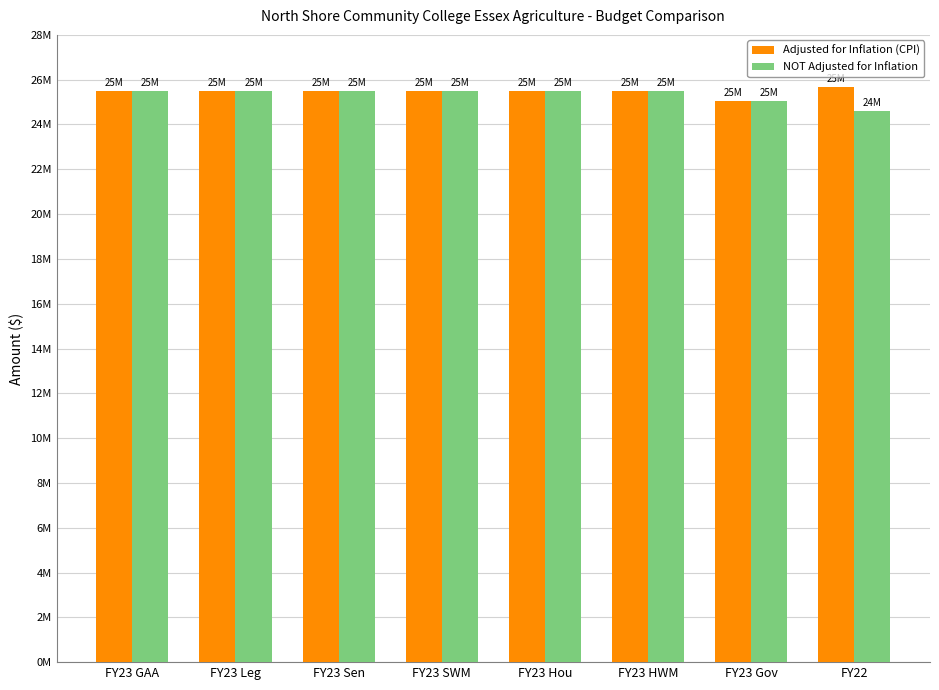

At FY23 Hou, list the series in order from smallest to largest.

Adjusted for Inflation (CPI), NOT Adjusted for Inflation